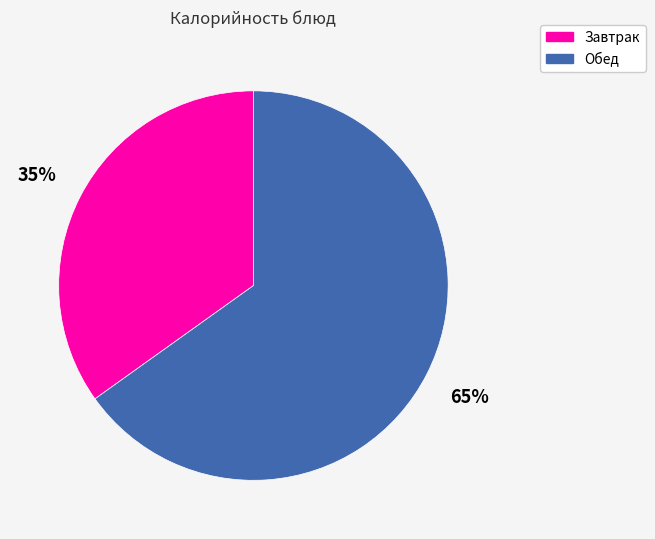

Is there any slice that represents more than half of the pie?

Yes